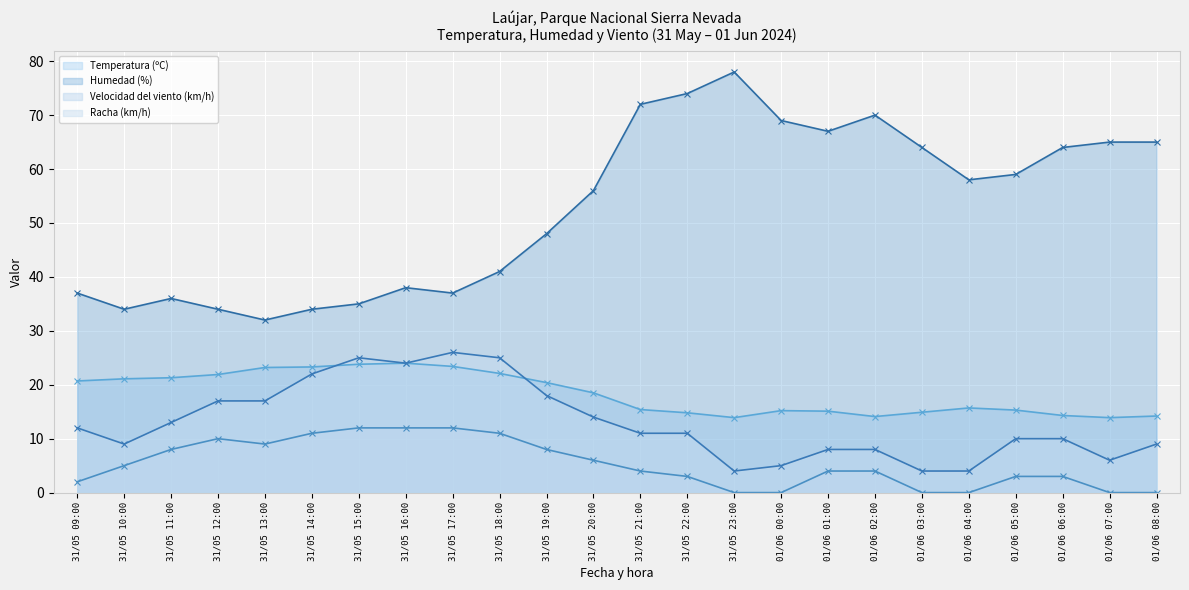

Reading right to left, transcribe all the data shown in this chart.

Temperatura (ºC): 14.2	13.9	14.3	15.3	15.7	14.9	14.1	15.1	15.2	13.9	14.8	15.4	18.5	20.4	22.1	23.4	24.0	23.8	23.3	23.2	21.9	21.3	21.1	20.7
Humedad (%): 65.0	65.0	64.0	59.0	58.0	64.0	70.0	67.0	69.0	78.0	74.0	72.0	56.0	48.0	41.0	37.0	38.0	35.0	34.0	32.0	34.0	36.0	34.0	37.0
Velocidad del viento (km/h): 0.0	0.0	3.0	3.0	0.0	0.0	4.0	4.0	0.0	0.0	3.0	4.0	6.0	8.0	11.0	12.0	12.0	12.0	11.0	9.0	10.0	8.0	5.0	2.0
Racha (km/h): 9.0	6.0	10.0	10.0	4.0	4.0	8.0	8.0	5.0	4.0	11.0	11.0	14.0	18.0	25.0	26.0	24.0	25.0	22.0	17.0	17.0	13.0	9.0	12.0